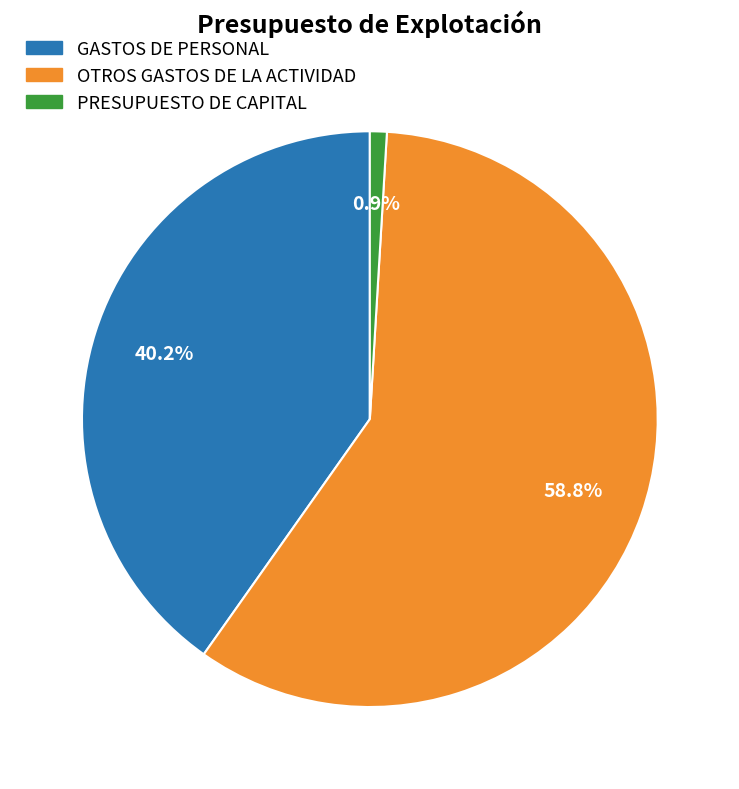

How many slices are in this pie chart?

3